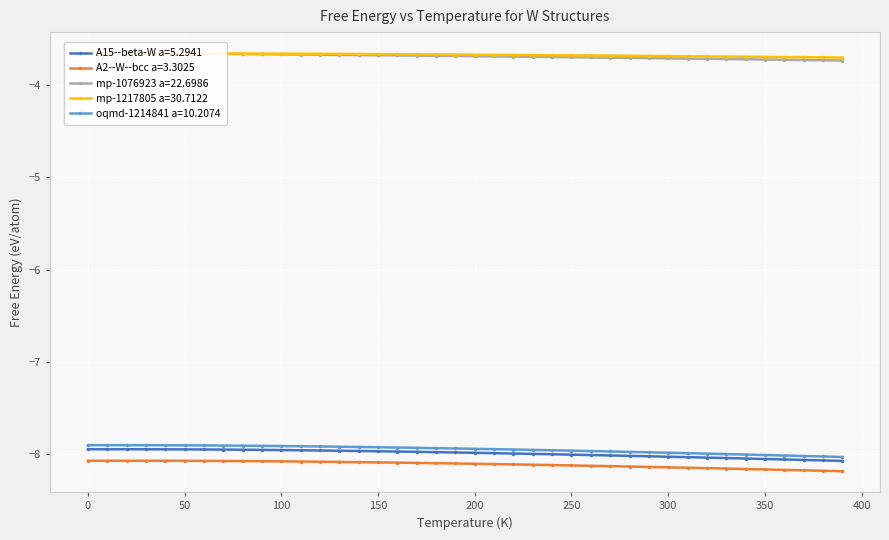

Is it true that A2--W--bcc a=3.3025 equals -2.0 at 200?

False